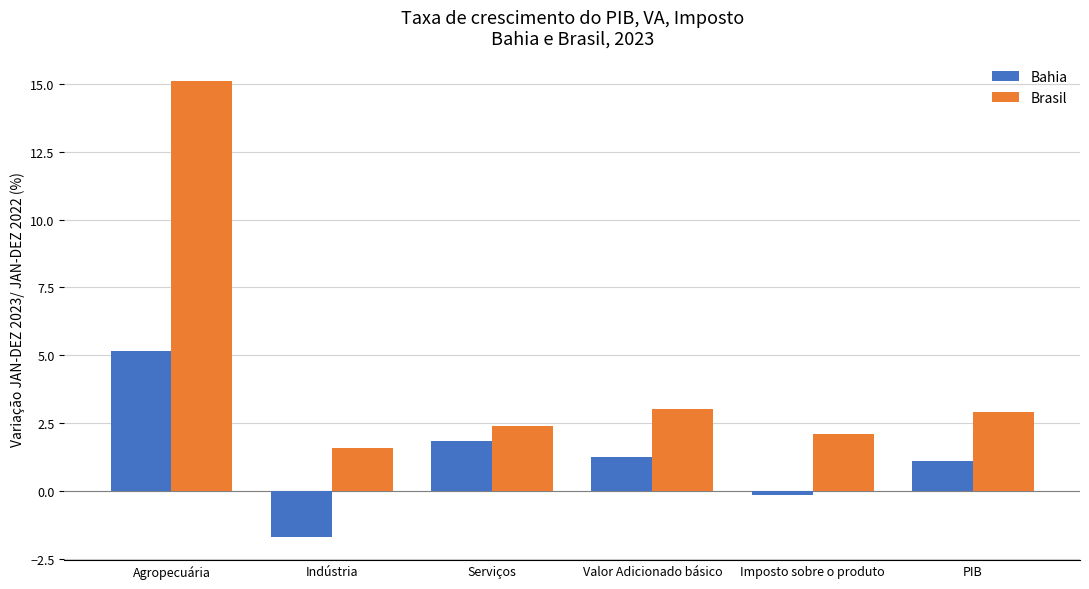

List the series in order of their overall mean, lowest first.

Bahia, Brasil